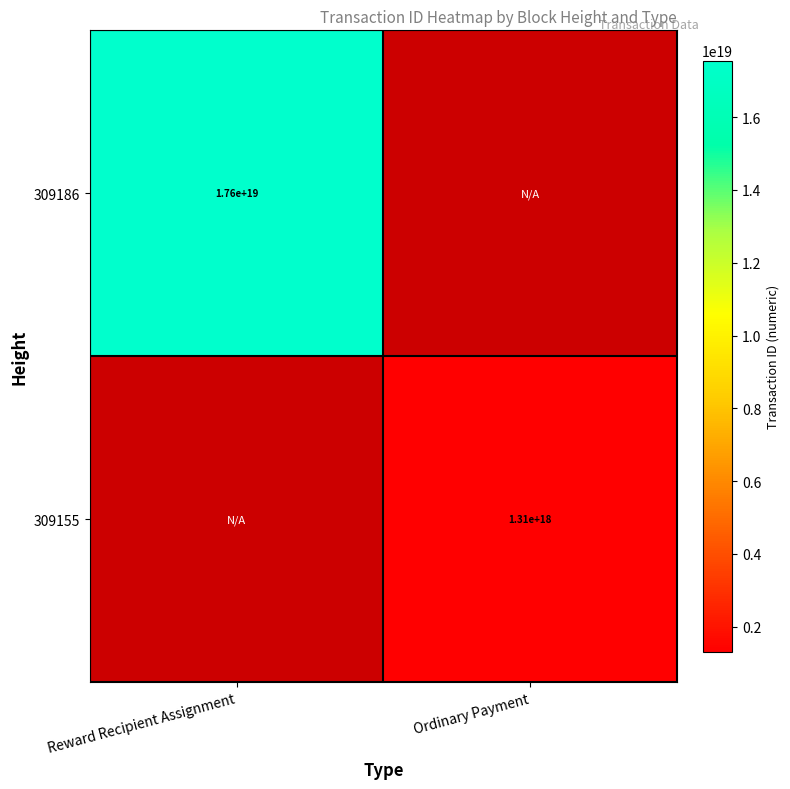

The 309186 series shows 11492603374113433600.0 at Reward Recipient Assignment. True or false?

False